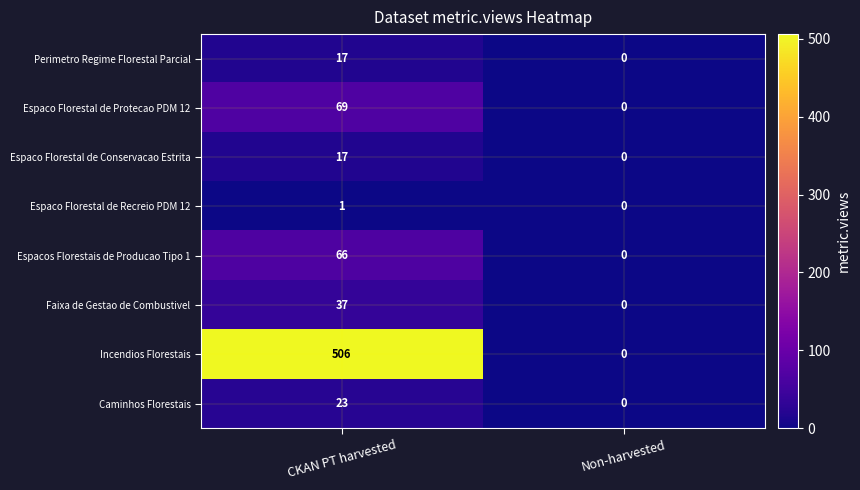

Is the value of Espacos Florestais de Producao Tipo 1 at CKAN PT harvested greater than the value of Espaco Florestal de Protecao PDM 12 at Non-harvested?

Yes